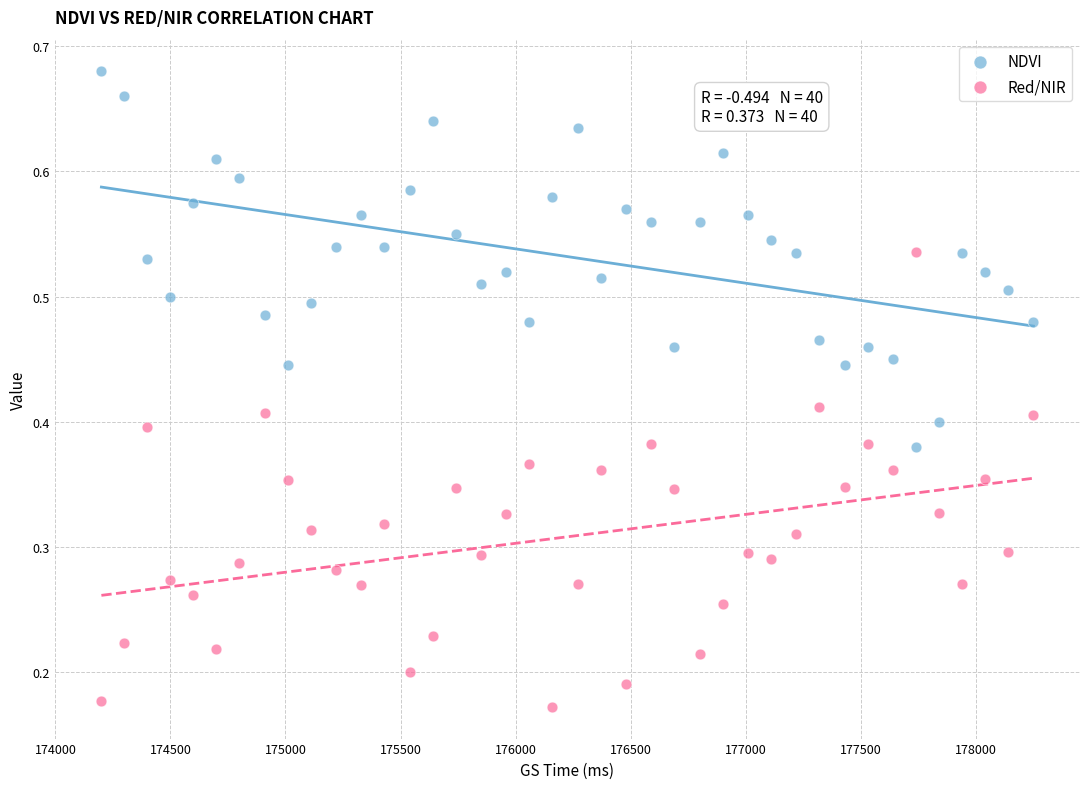

Which series reaches the maximum Y coordinate?

NDVI